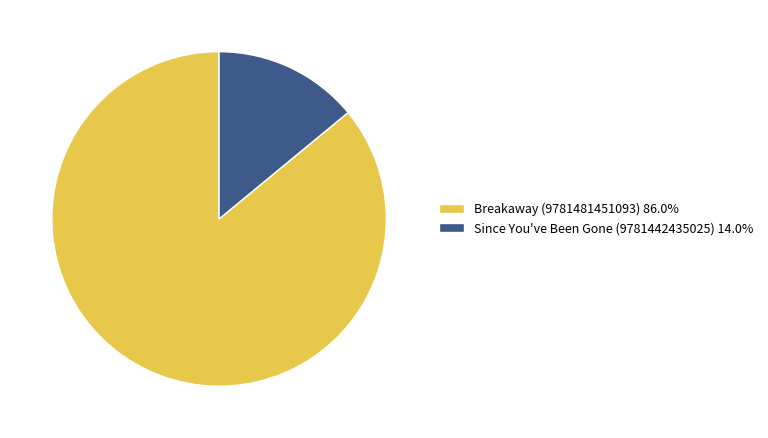

Rank the categories by value from highest to lowest.

Breakaway (9781481451093), Since You've Been Gone (9781442435025)